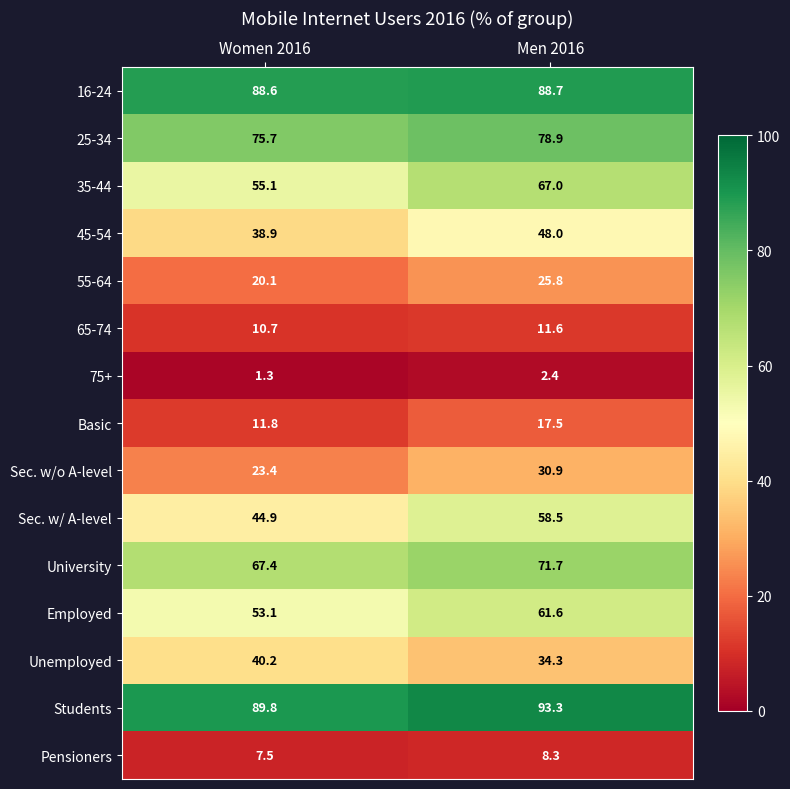

What is the sum of the 55-64 values at Women 2016 and Men 2016?

45.9